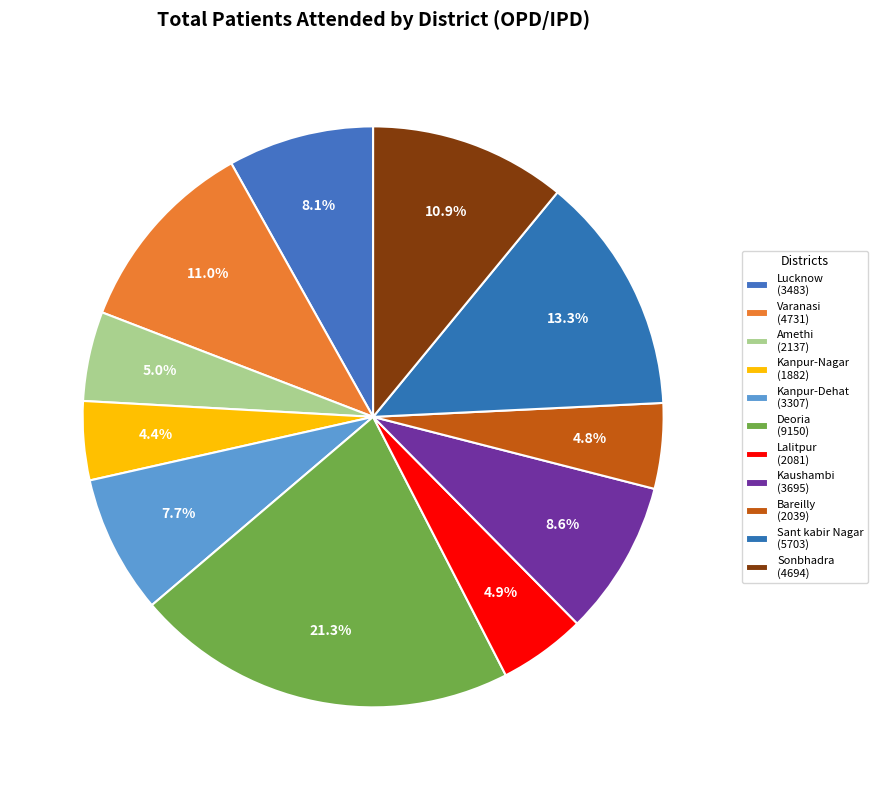

To the nearest percent, what percentage of the pie is Kaushambi?

9%